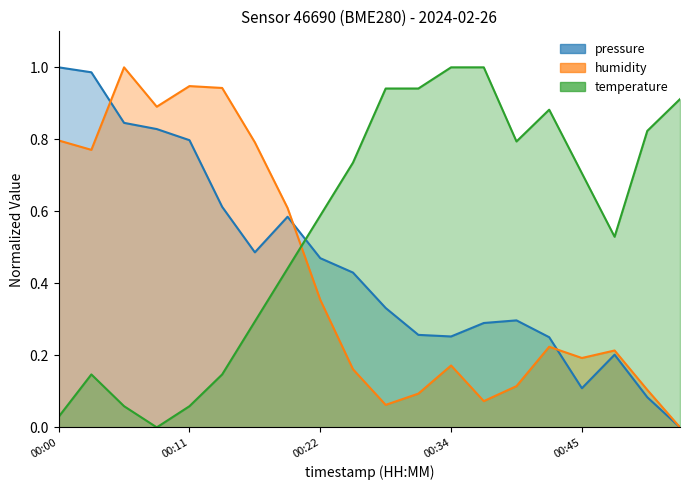

What is the difference between the temperature values at 00:31 and 00:34?

0.1